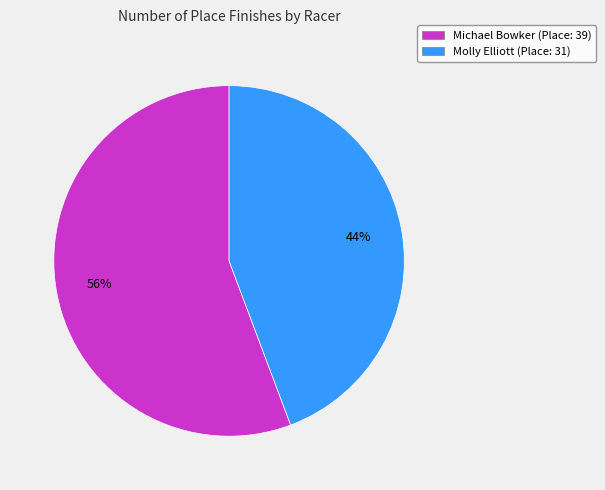

How many slices are in this pie chart?

2